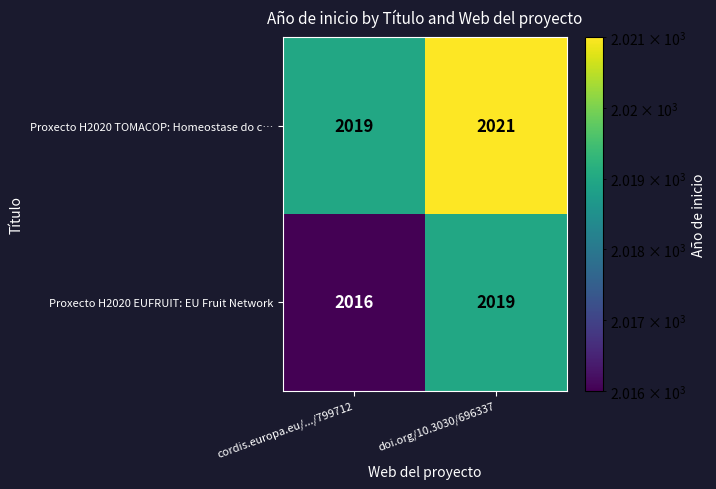

Which series changed the most between cordis.europa.eu/.../799712 and doi.org/10.3030/696337?

Proxecto H2020 EUFRUIT: EU Fruit Network